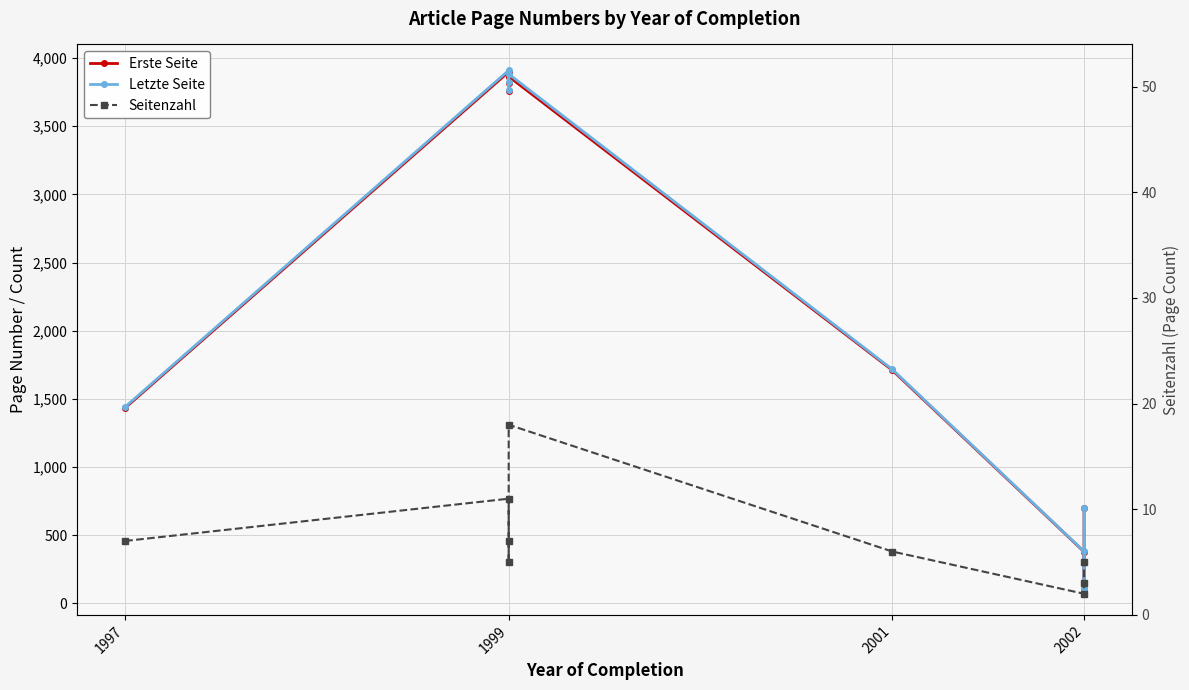

Rank the series at 1999 from highest to lowest value.

Letzte Seite, Erste Seite, Seitenzahl